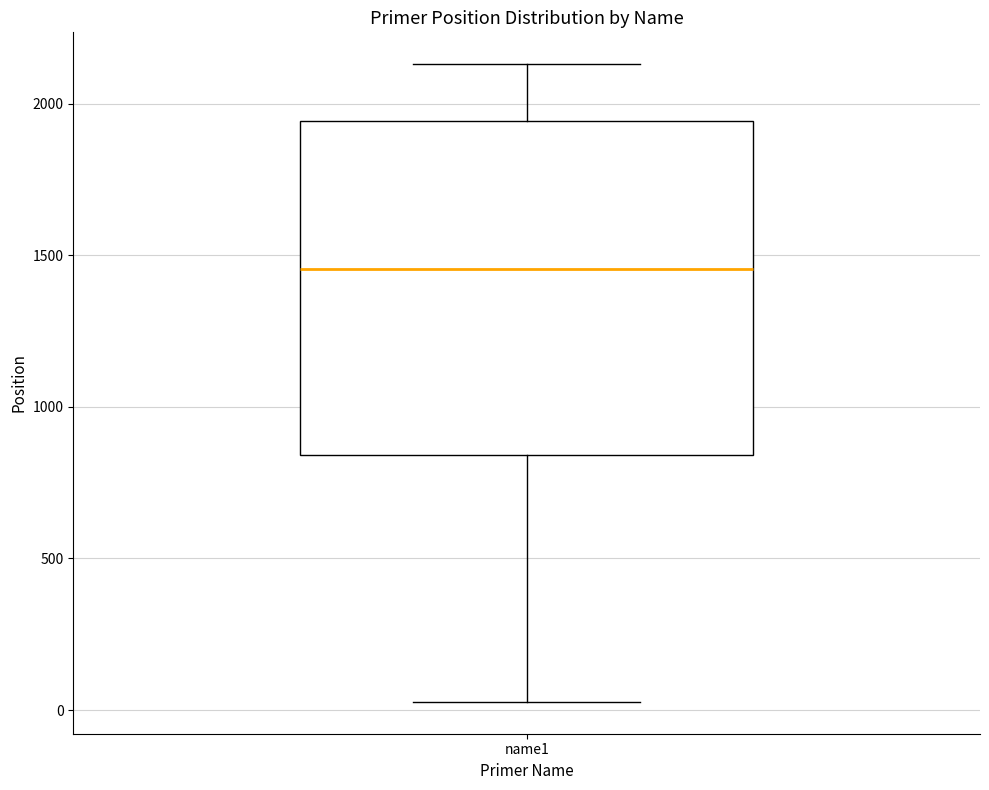

Transcribe this box plot: give where the median line is, the range the box spans, and where the two whiskers end, as read against the y-axis. The values are not printed on the chart, so give them approximately, as read against the axis.

median 1450, box 850 to 1950, whiskers 50 to 2150